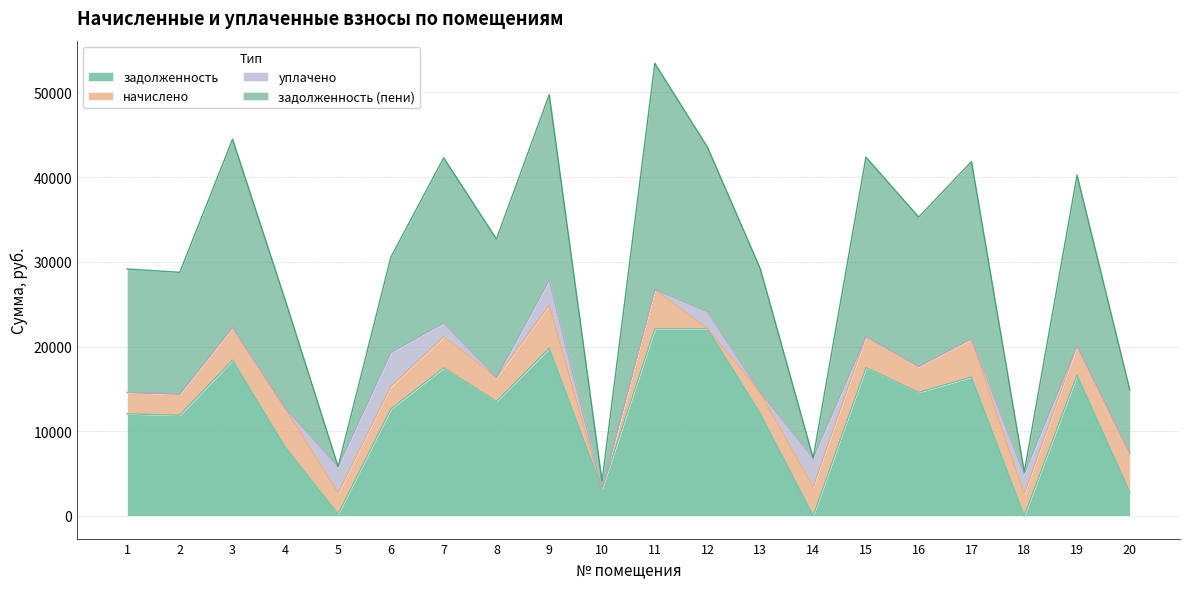

What is the total value across all series at 9?

49738.6